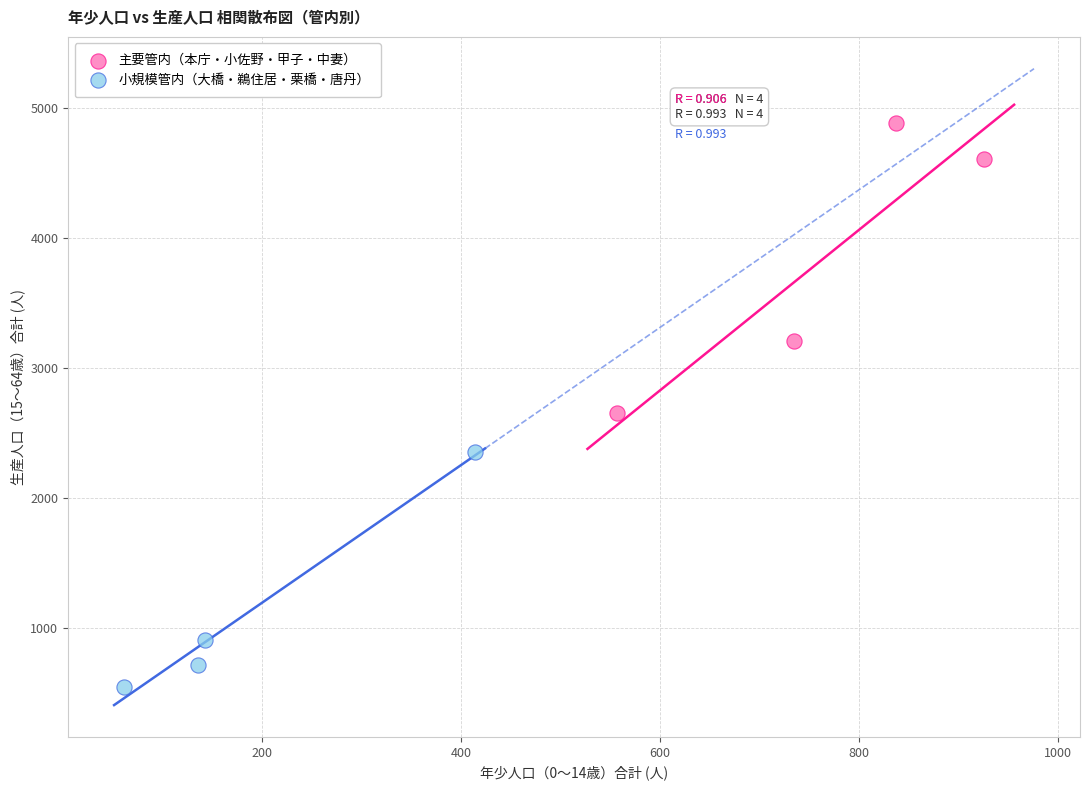

Which series contains the highest Y value?

主要管内（本庁・小佐野・甲子・中妻）